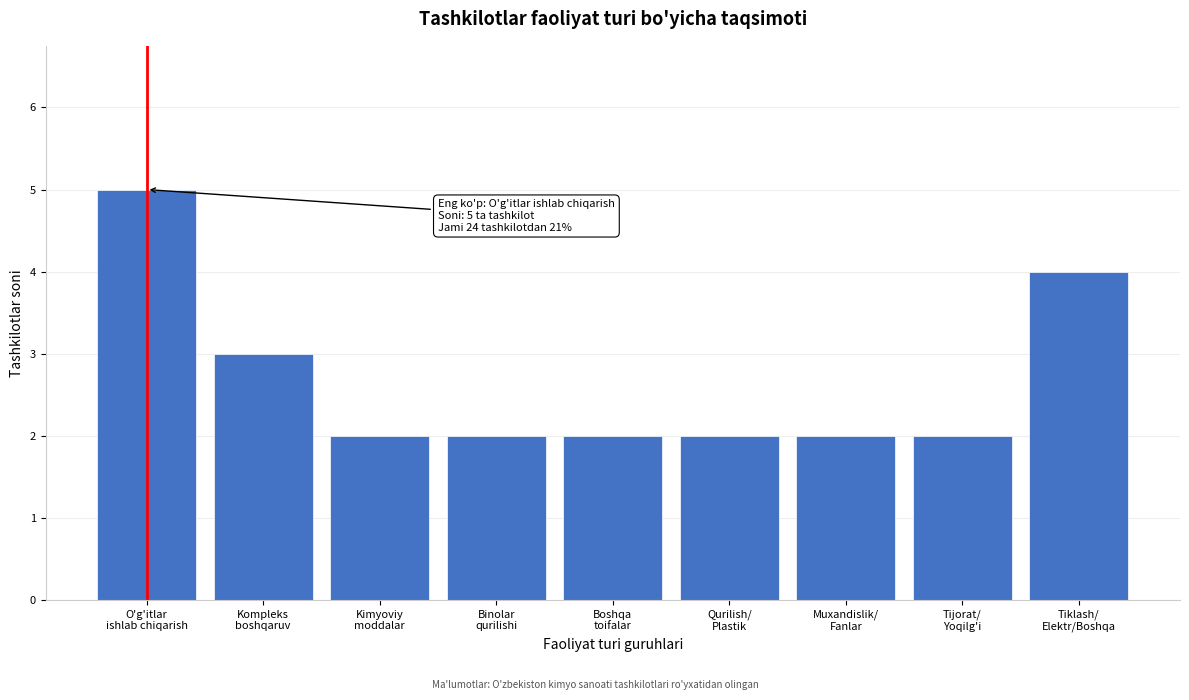

Reading left to right, transcribe all the data shown in this chart.

5	3	2	2	2	2	2	2	4